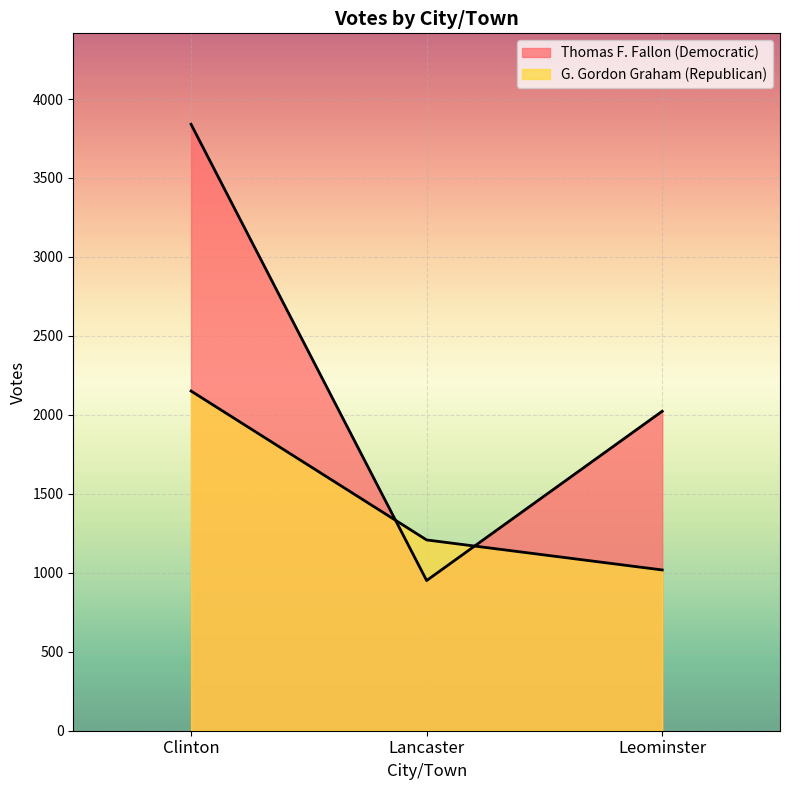

Which category has the highest value across all series?

Clinton